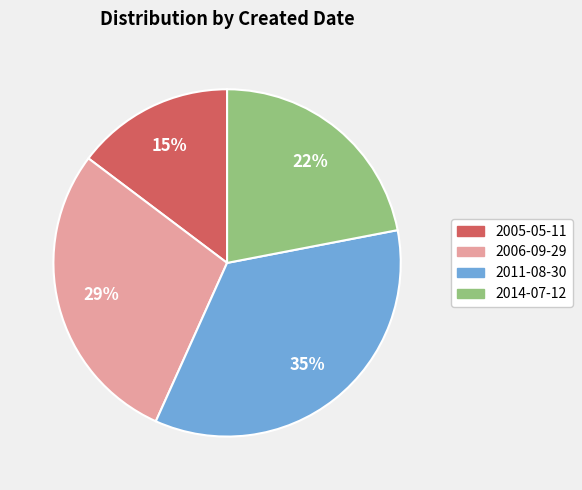

Is there any slice that represents more than half of the pie?

No